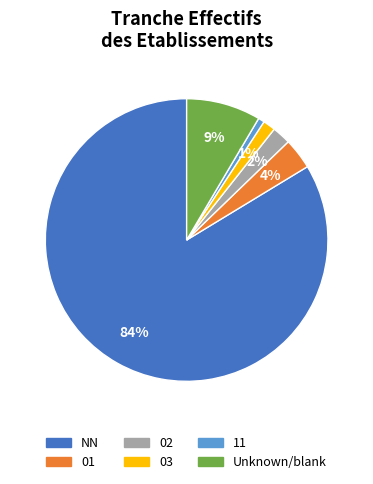

To the nearest percent, what is the average slice percentage?

17%